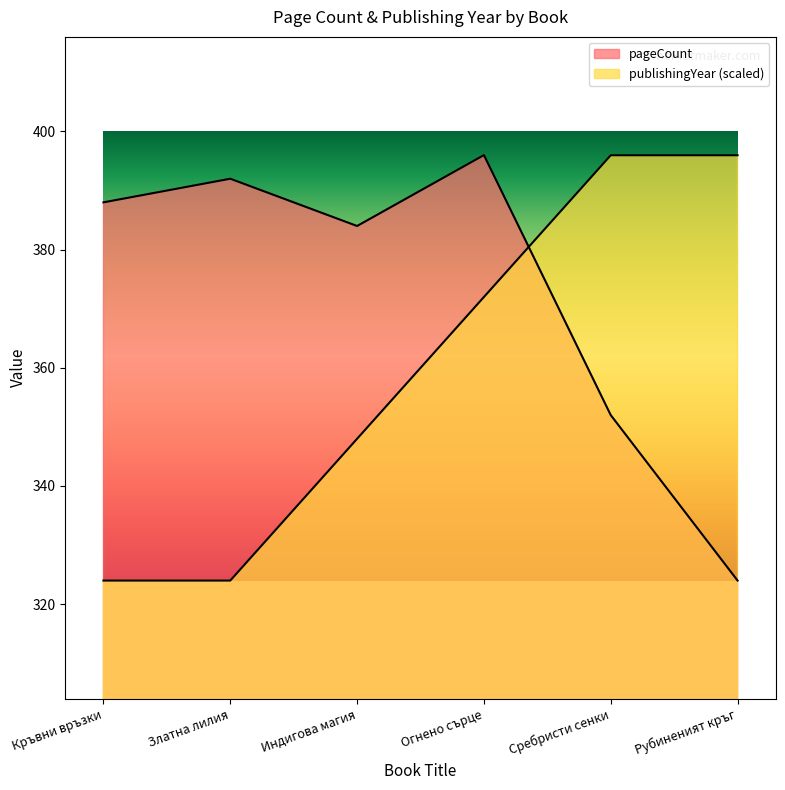

At Индигова магия, list the series in order from smallest to largest.

publishingYear, pageCount